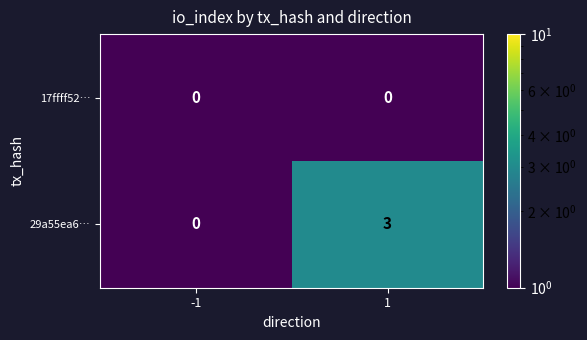

Reading left to right, what are all the values shown in this chart?

17ffff52…: 0	0
29a55ea6…: 0	3